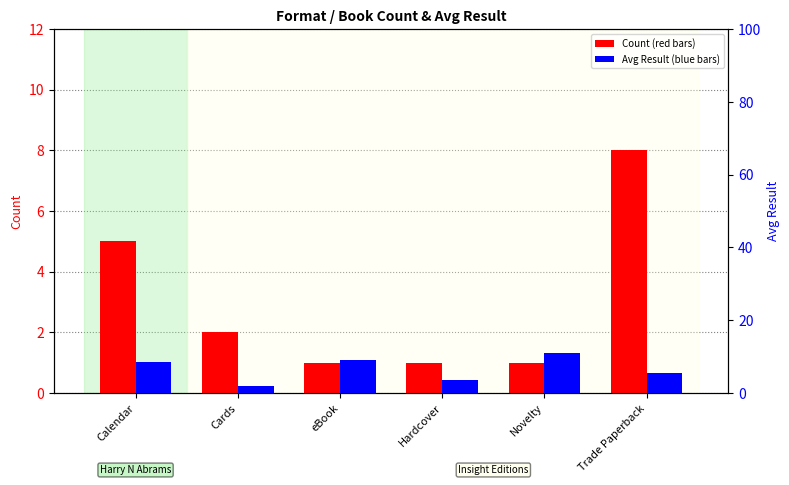

Rank the series at Novelty from highest to lowest value.

Avg Result, Count